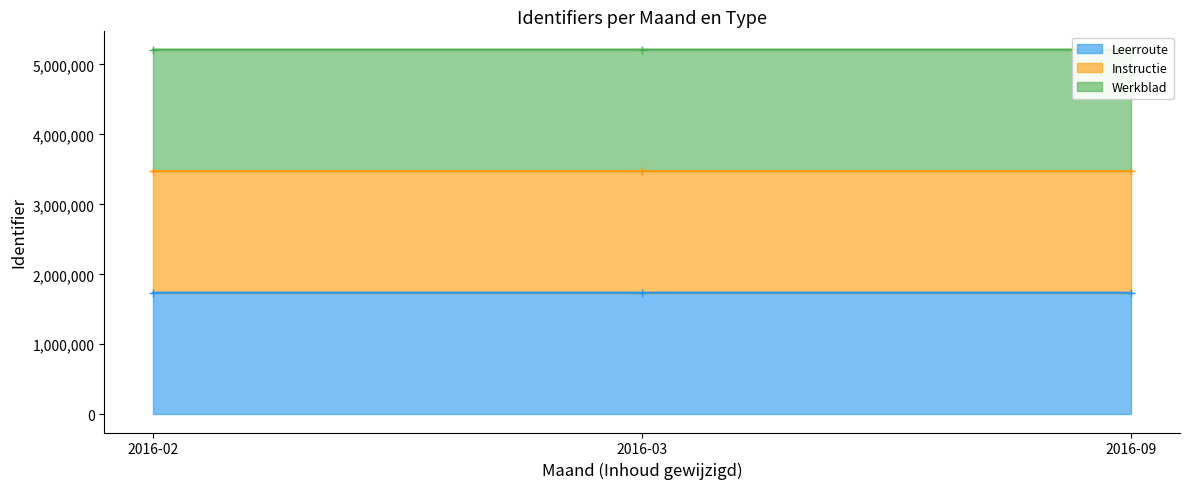

Which category has the highest value in the Werkblad series?

2016-09